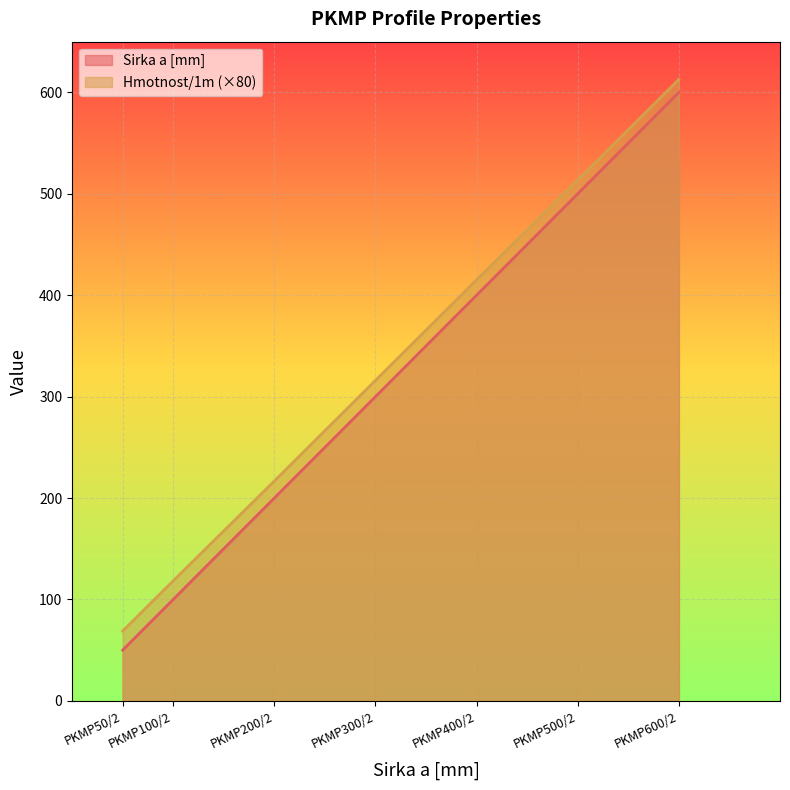

The value of Sirka a [mm] at PKMP100/2 is 43.0. True or false?

False